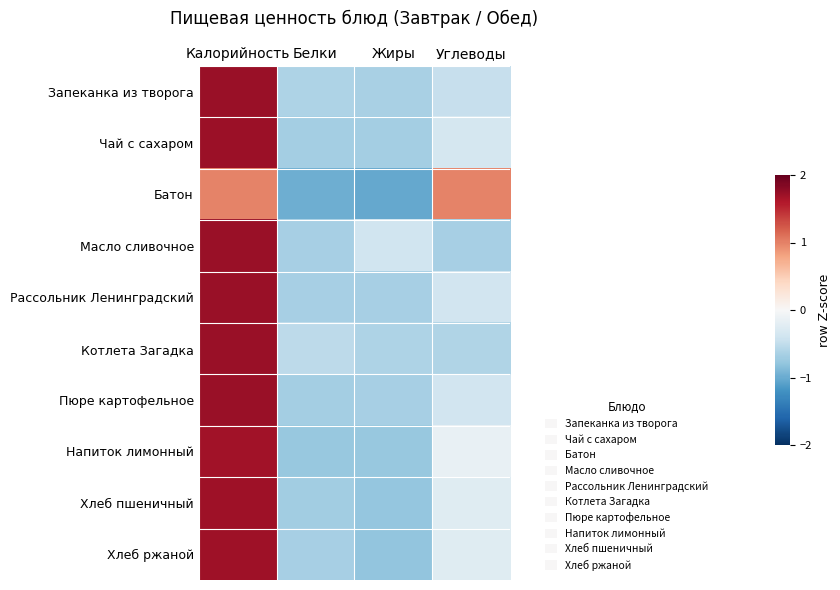

Reading left to right, list all the values displayed in this chart.

Запеканка из творога: Калорийность=1.7	Белки=-0.6	Жиры=-0.6	Углеводы=-0.5
Чай с сахаром: Калорийность=1.7	Белки=-0.7	Жиры=-0.7	Углеводы=-0.4
Батон: Калорийность=1.0	Белки=-1.0	Жиры=-1.0	Углеводы=1.0
Масло сливочное: Калорийность=1.7	Белки=-0.7	Жиры=-0.4	Углеводы=-0.7
Рассольник Ленинградский: Калорийность=1.7	Белки=-0.7	Жиры=-0.7	Углеводы=-0.4
Котлета Загадка: Калорийность=1.7	Белки=-0.5	Жиры=-0.6	Углеводы=-0.6
Пюре картофельное: Калорийность=1.7	Белки=-0.7	Жиры=-0.7	Углеводы=-0.4
Напиток лимонный: Калорийность=1.7	Белки=-0.8	Жиры=-0.8	Углеводы=-0.1
Хлеб пшеничный: Калорийность=1.7	Белки=-0.7	Жиры=-0.8	Углеводы=-0.2
Хлеб ржаной: Калорийность=1.7	Белки=-0.7	Жиры=-0.8	Углеводы=-0.2